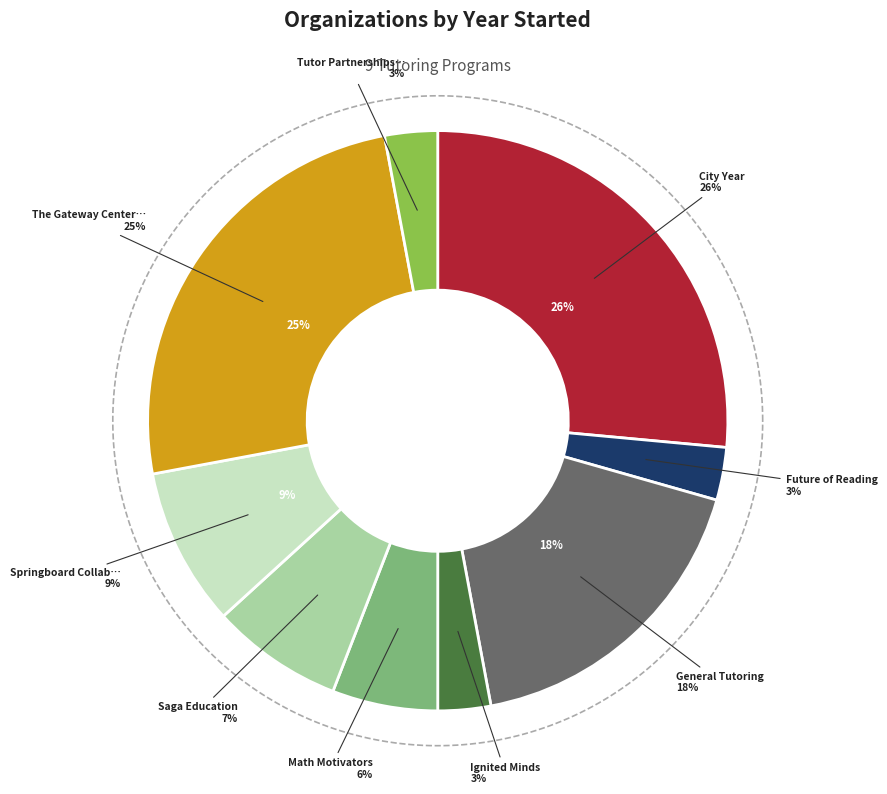

Approximately how many times larger is the value at The Gateway Center for Education compared to City Year?

1.0